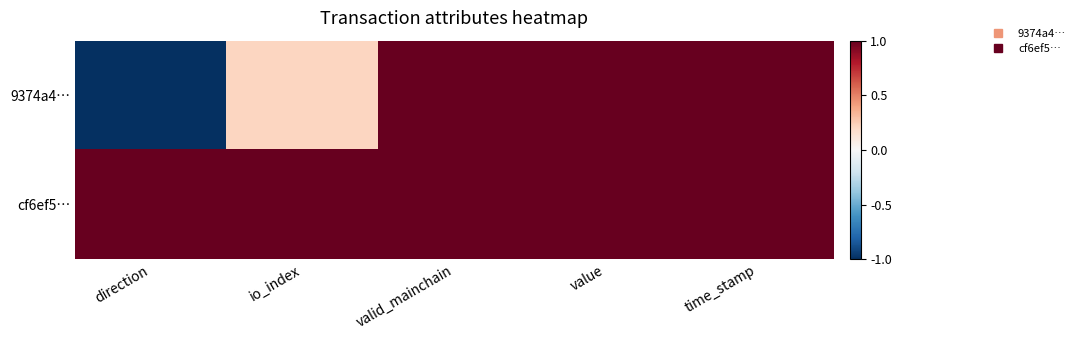

Which series has the largest total across all categories?

cf6ef5…